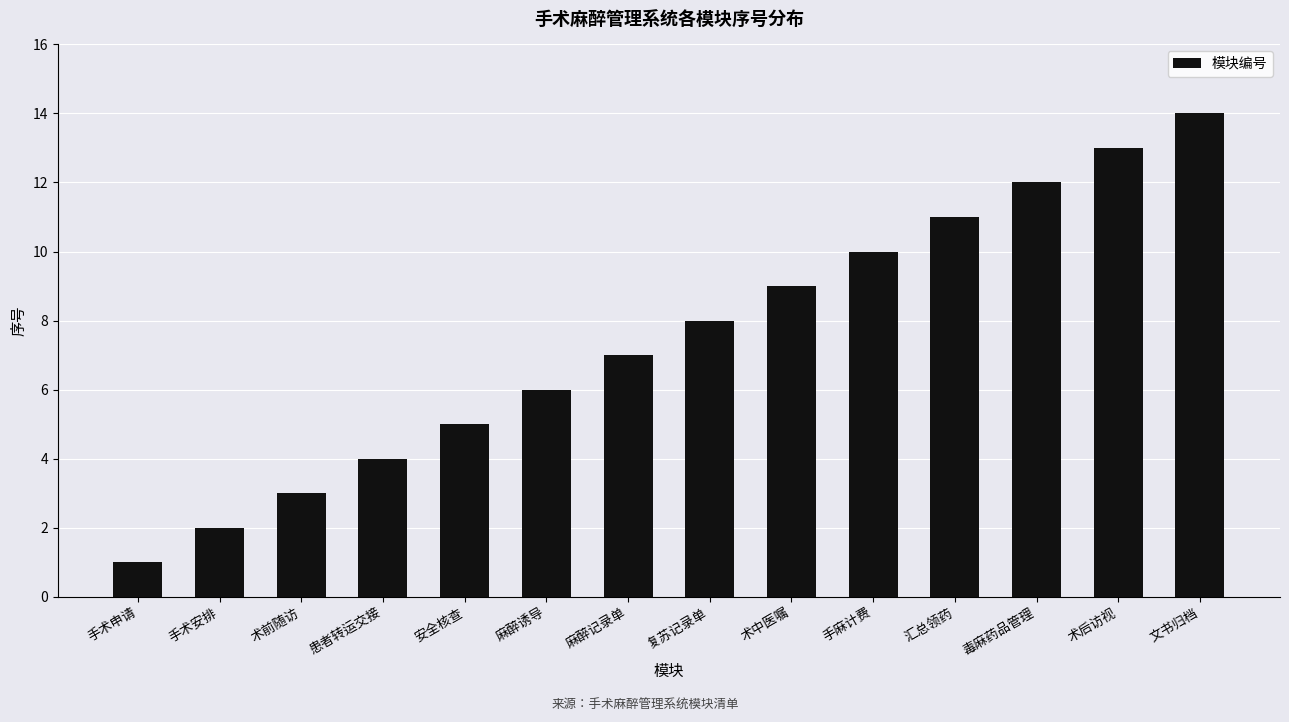

Reading left to right, what are all the values shown in this chart?

手术申请=1	手术安排=2	术前随访=3	患者转运交接=4	安全核查=5	麻醉诱导=6	麻醉记录单=7	复苏记录单=8	术中医嘱=9	手麻计费=10	汇总领药=11	毒麻药品管理=12	术后访视=13	文书归档=14